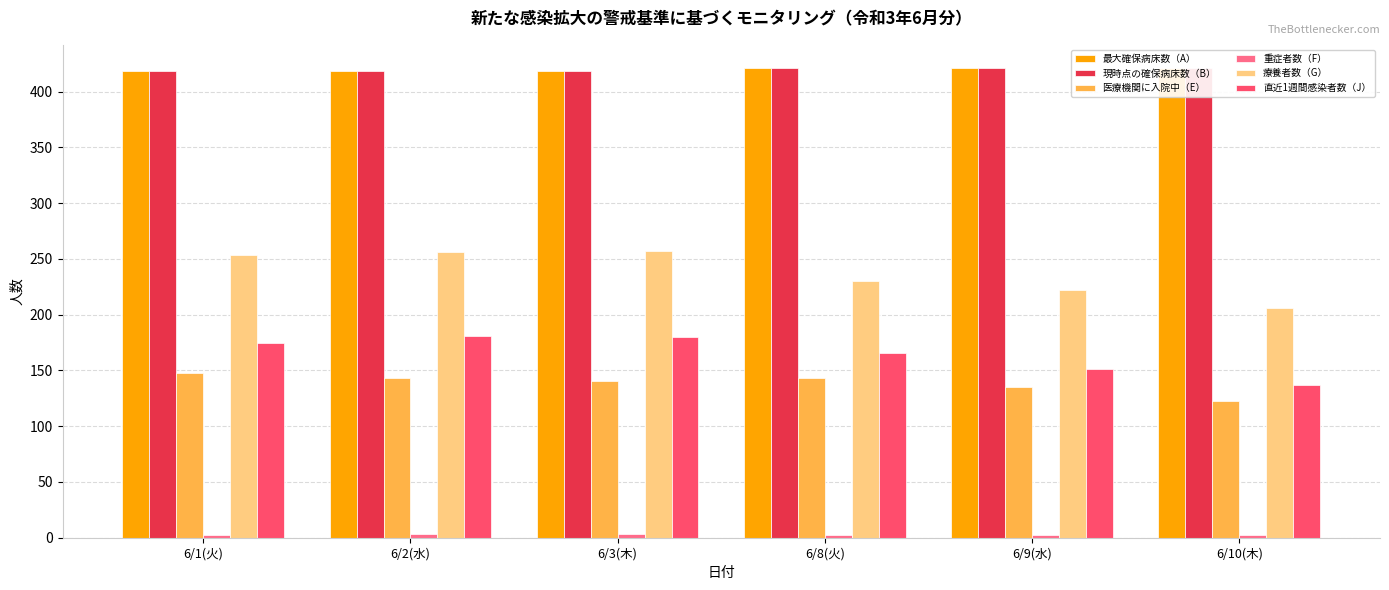

At which category is the sum across all series the highest?

6/2(水)